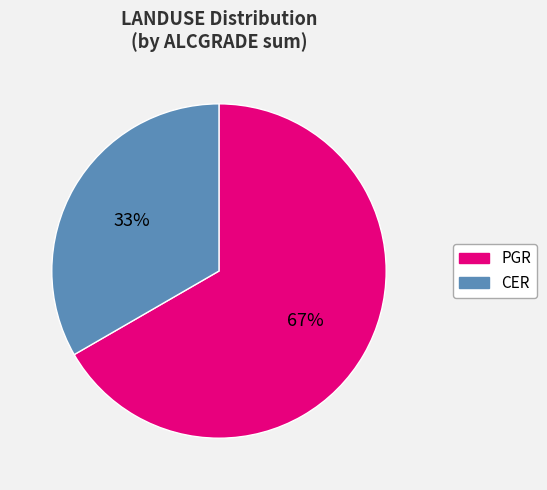

Does any single category account for the majority?

Yes